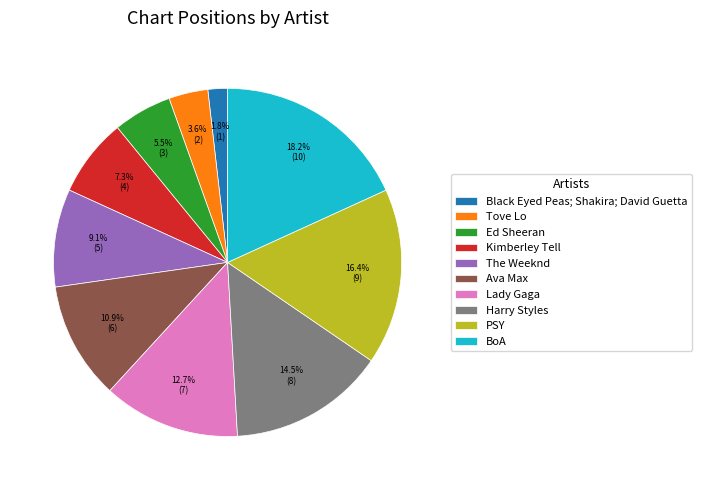

Is it true that Tove Lo is 4% of the pie?

True